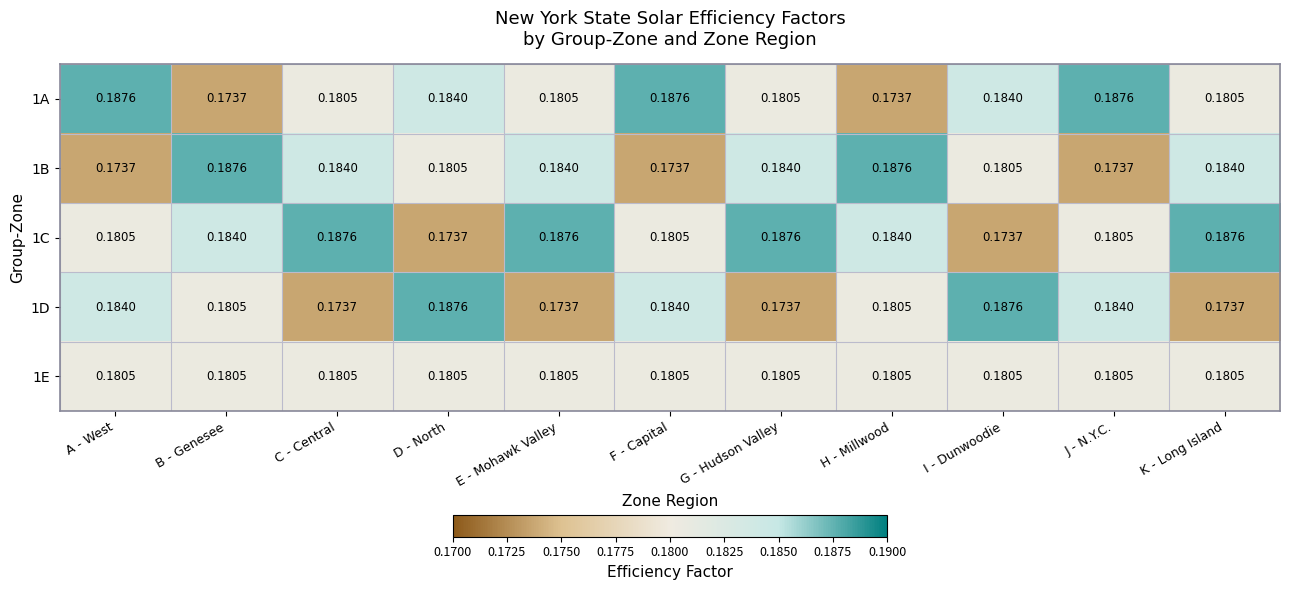

Is the value of 1C at E - Mohawk Valley greater than the value of 1B at K - Long Island?

Yes